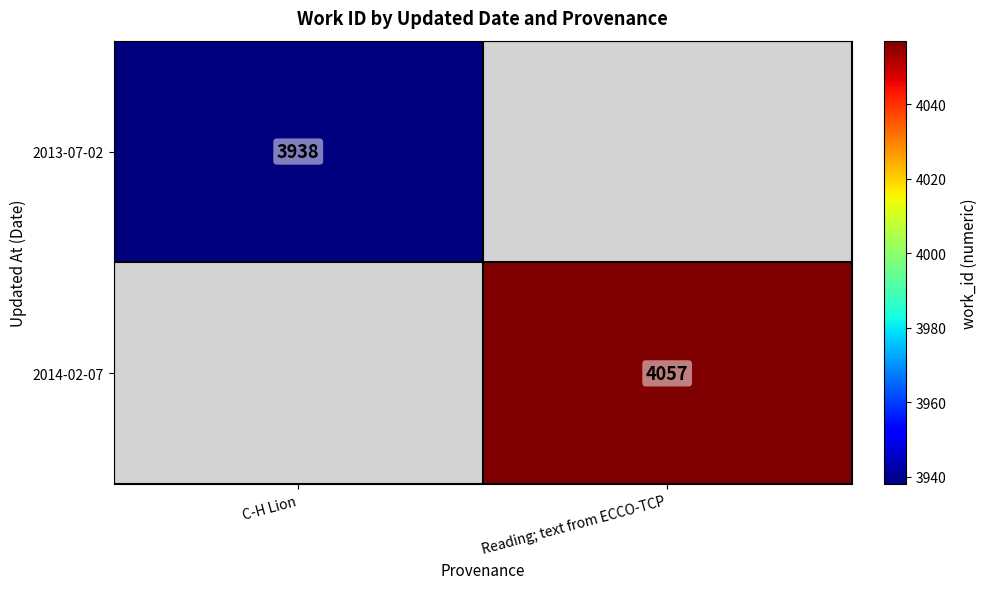

Is the value of 2014-02-07 at Reading; text from ECCO-TCP greater than the value of 2013-07-02 at C-H Lion?

Yes